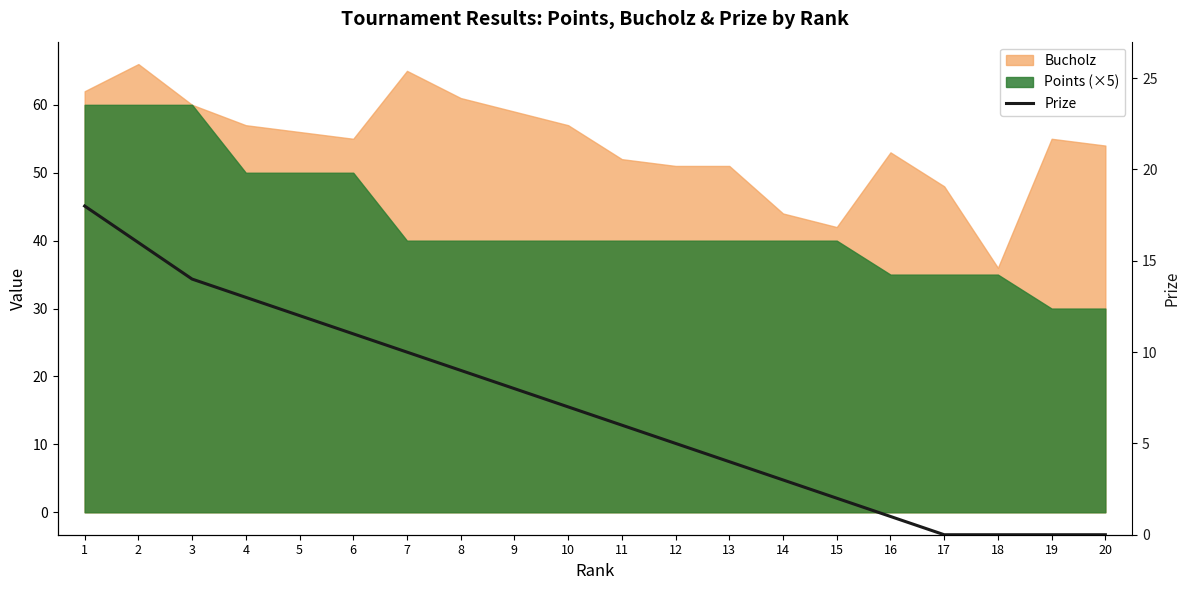

Is it true that the value at 7 is 7?

False